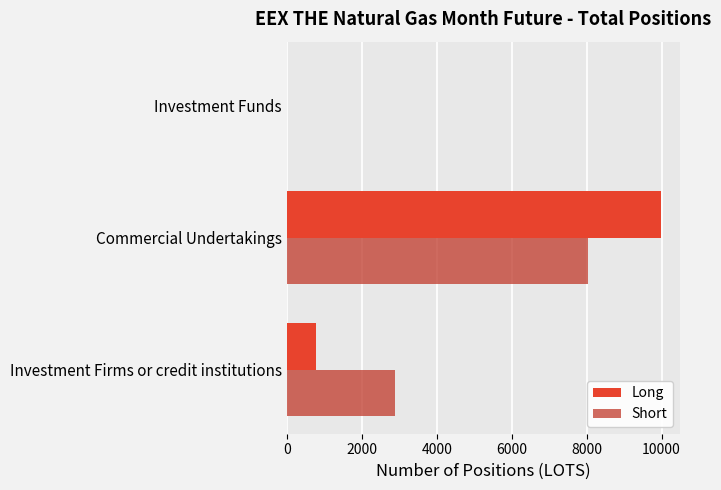

Is the value of Long at Commercial Undertakings greater than the value of Short at Investment Firms or credit institutions?

Yes